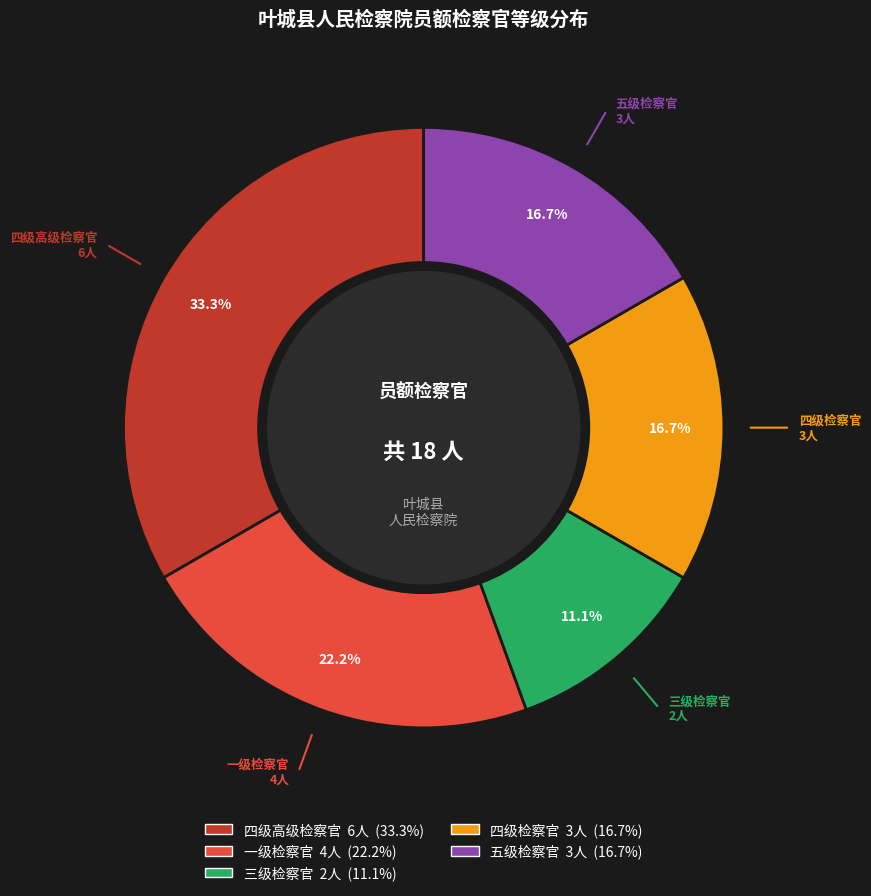

How much of the chart is everything except 五级检察官?

83.3%